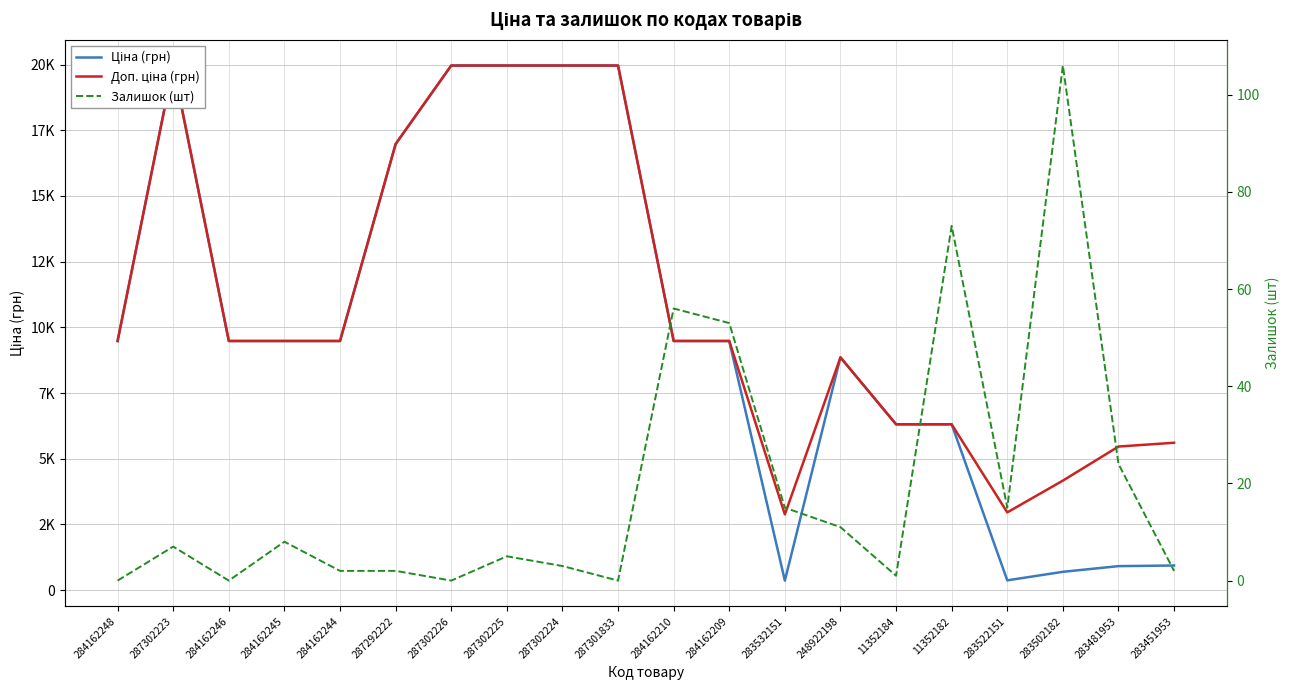

At which category does Ціна (грн) reach its first local peak?

287302223